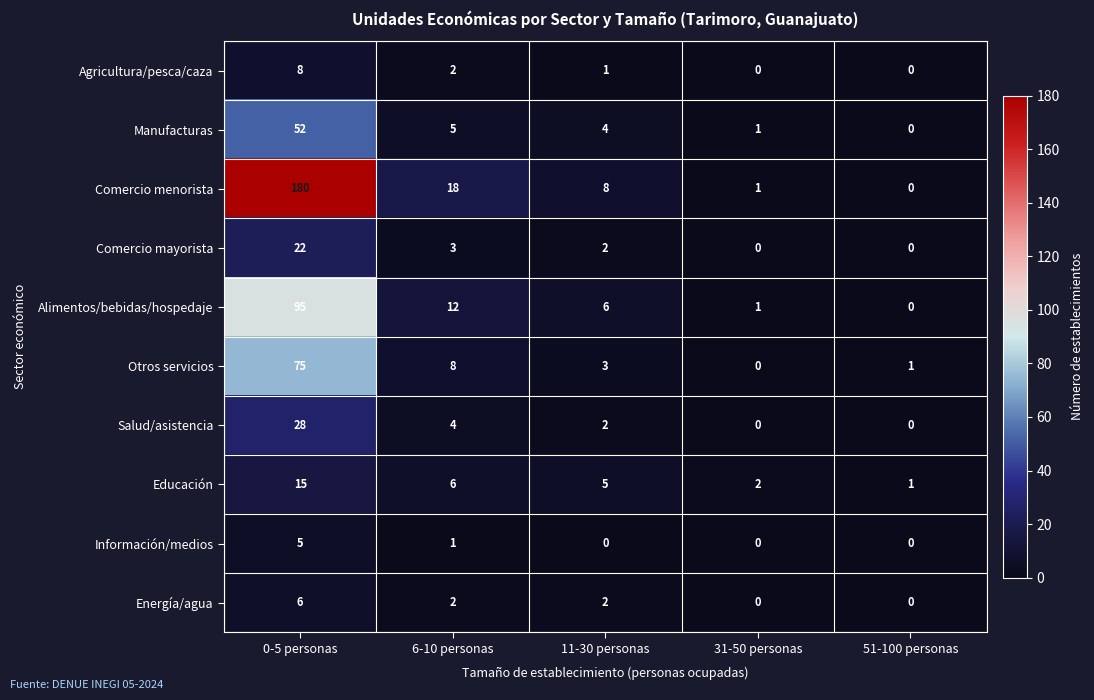

How many categories are shown in the chart?

5